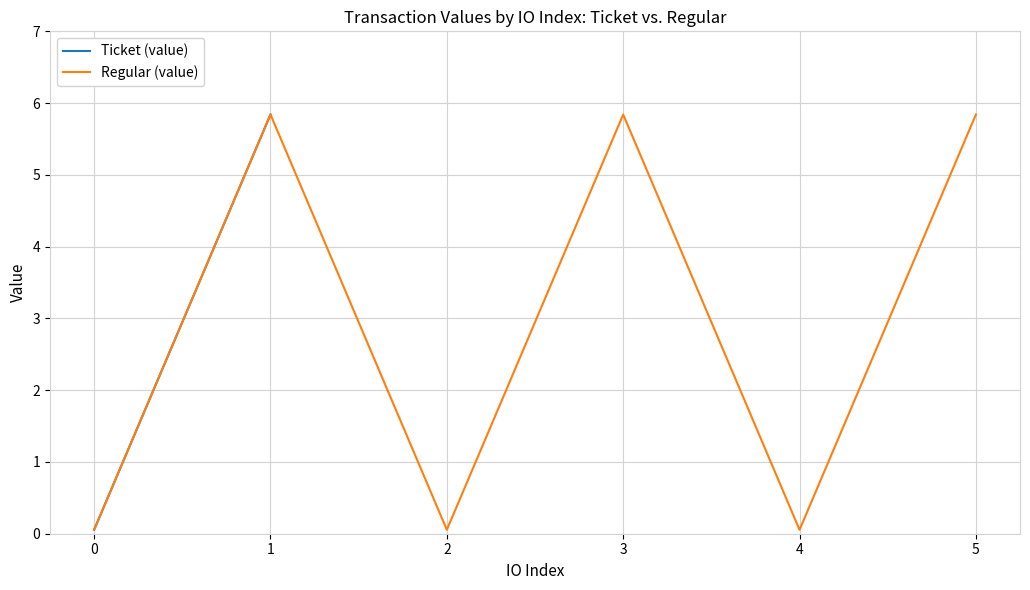

True or false: Regular (value) has a value of 0.1 at 2.

True